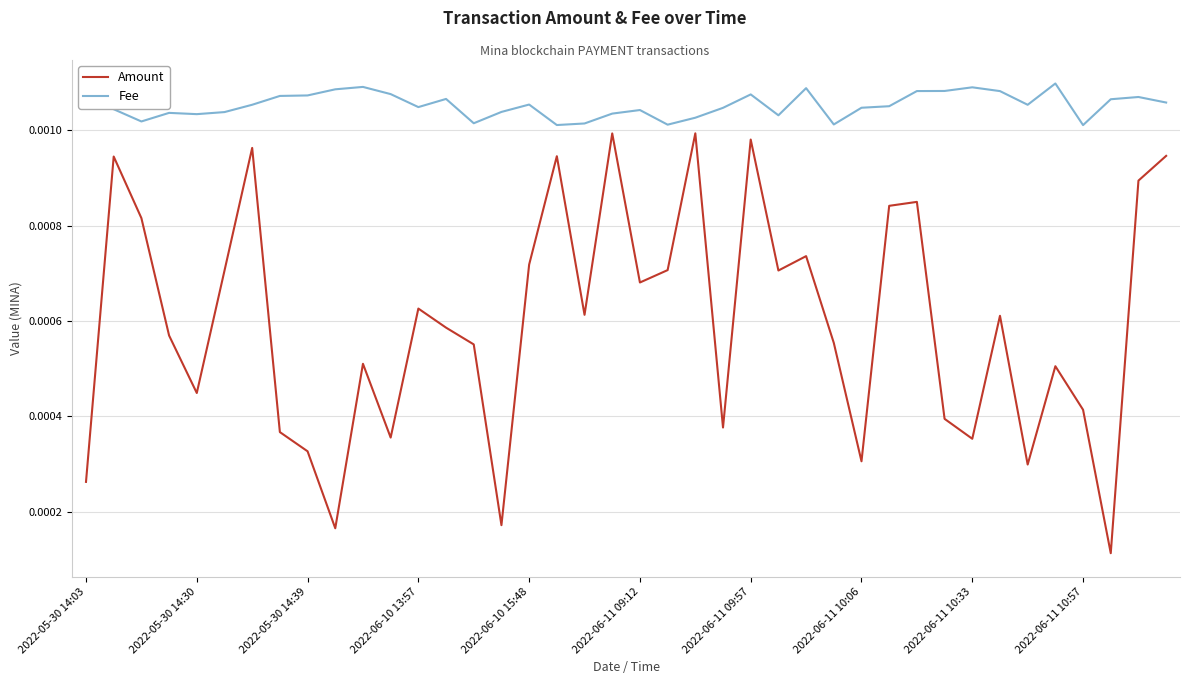

True or false: Amount and Fee intersect in this chart.

False